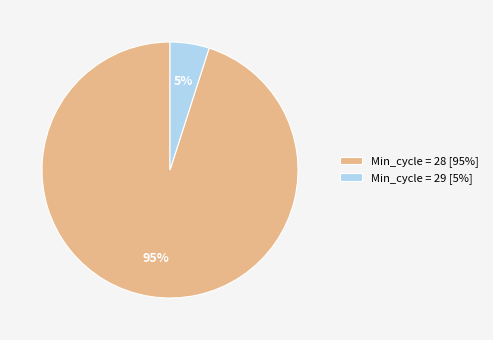

Rank the categories by value from highest to lowest.

Min_cycle = 28 [95%], Min_cycle = 29 [5%]